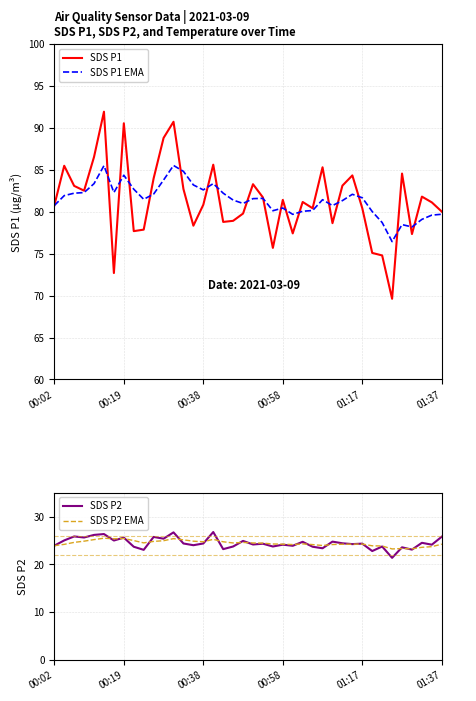

What is the maximum value shown in the chart?

92.0